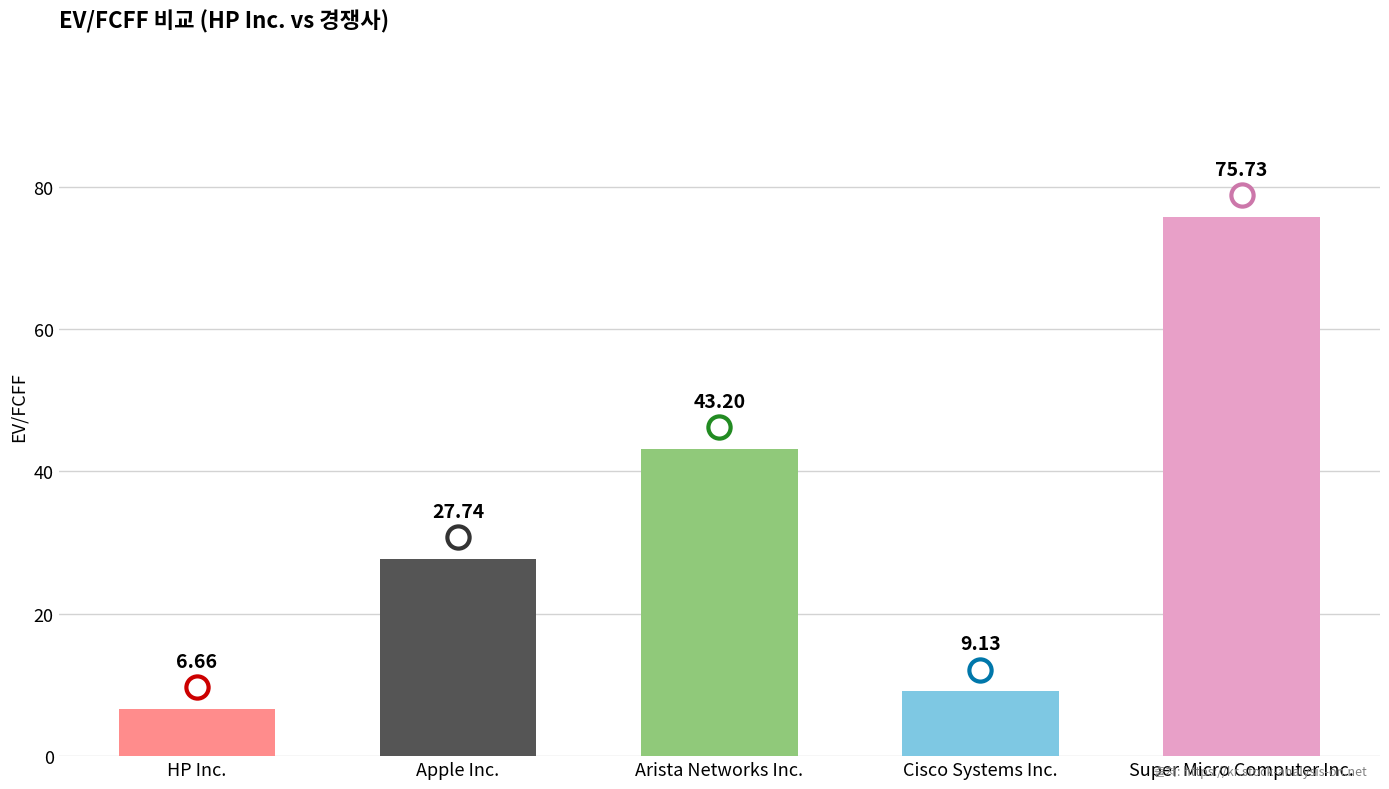

Rank the categories by value from highest to lowest.

Super Micro Computer Inc., Arista Networks Inc., Apple Inc., Cisco Systems Inc., HP Inc.